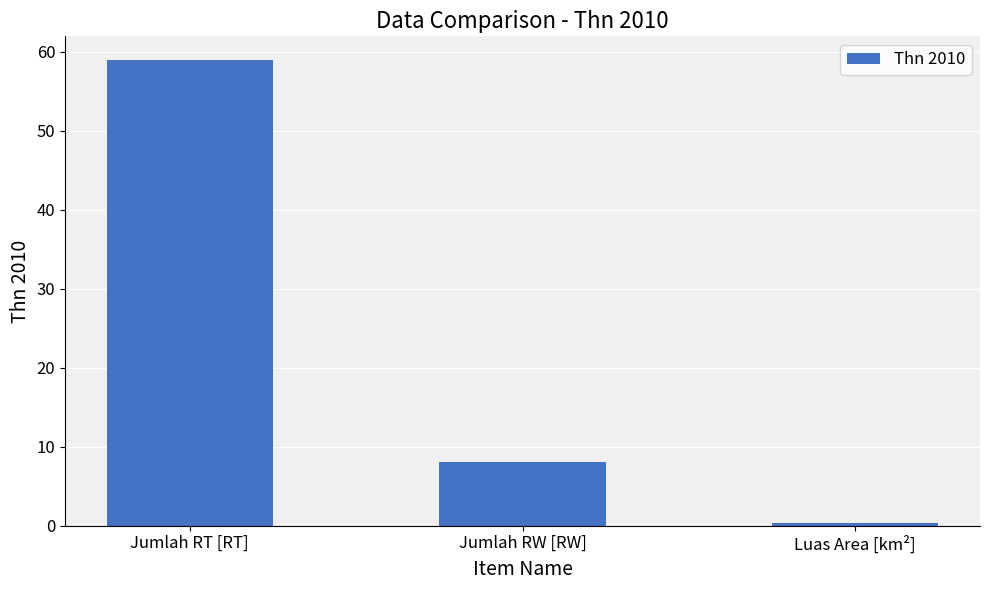

Where is the data nearest to the value 29?

Jumlah RW [RW]